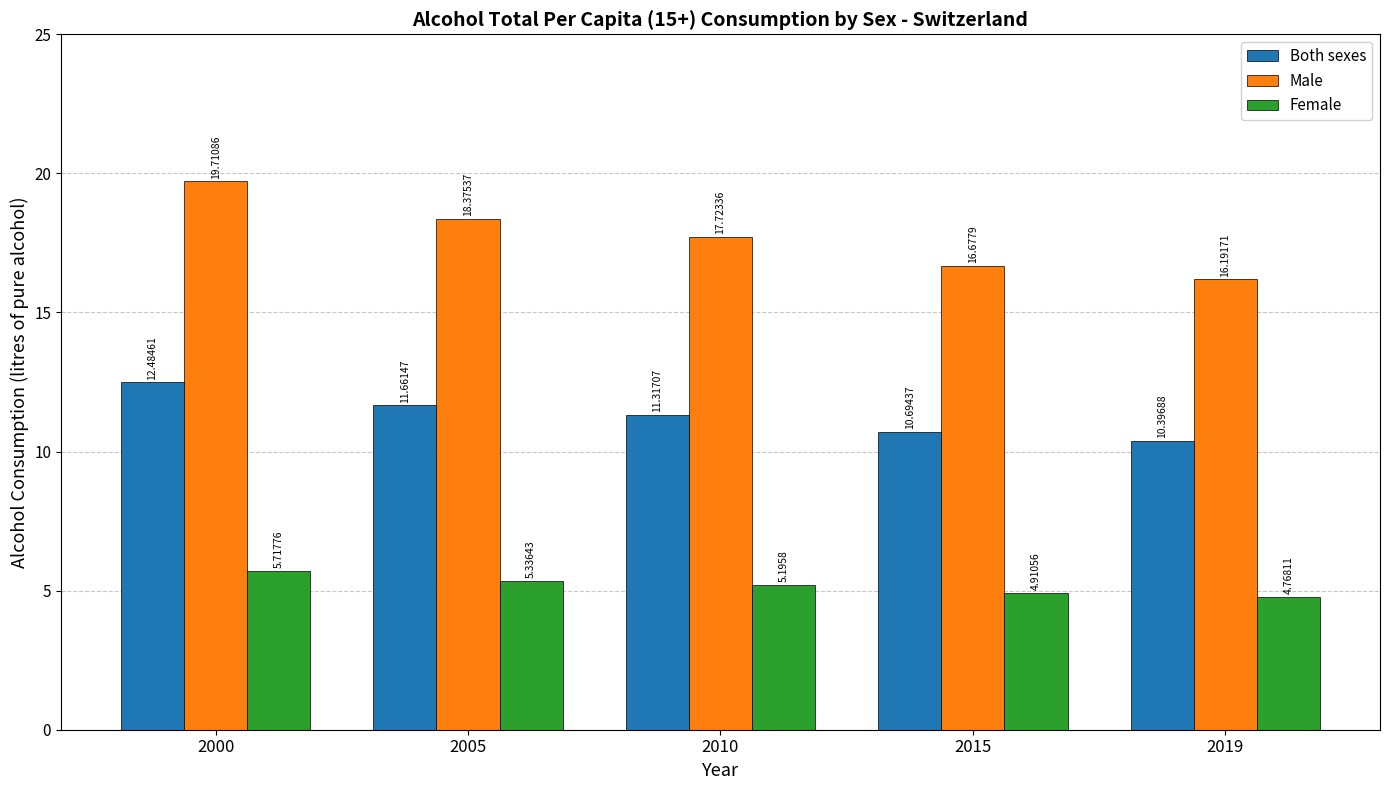

Read the Male value at 2005.

18.4